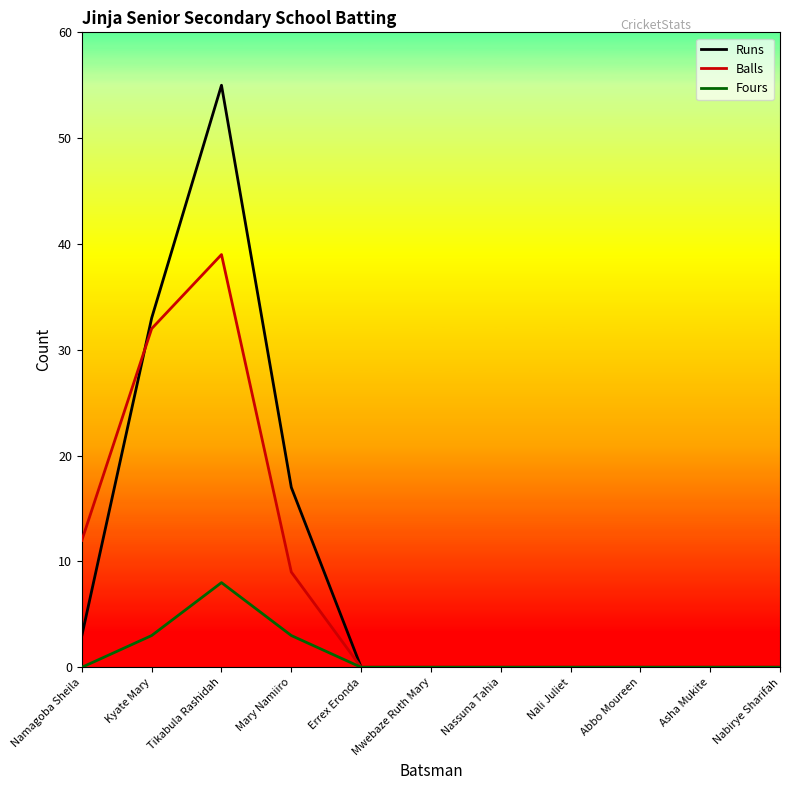

List the series in order of their peak value, highest first.

Runs, Balls, Fours